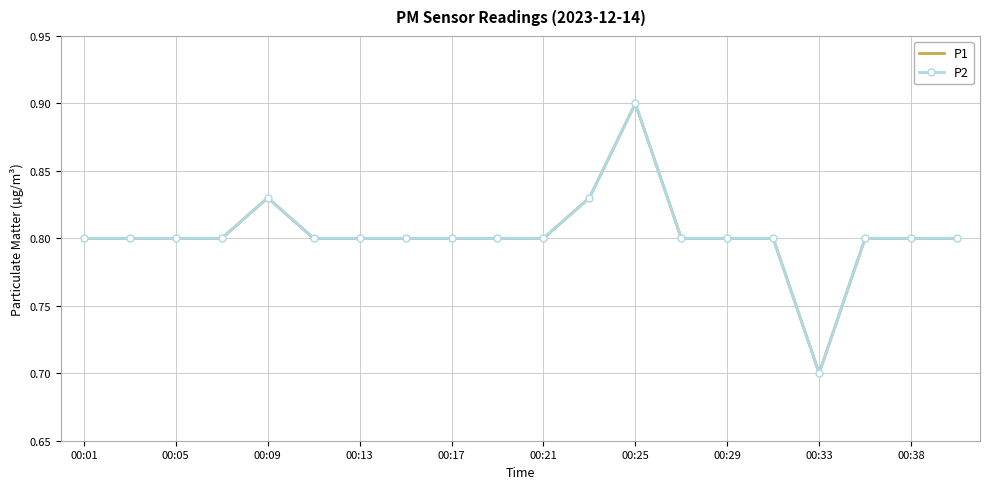

How many lines are shown in the chart?

2